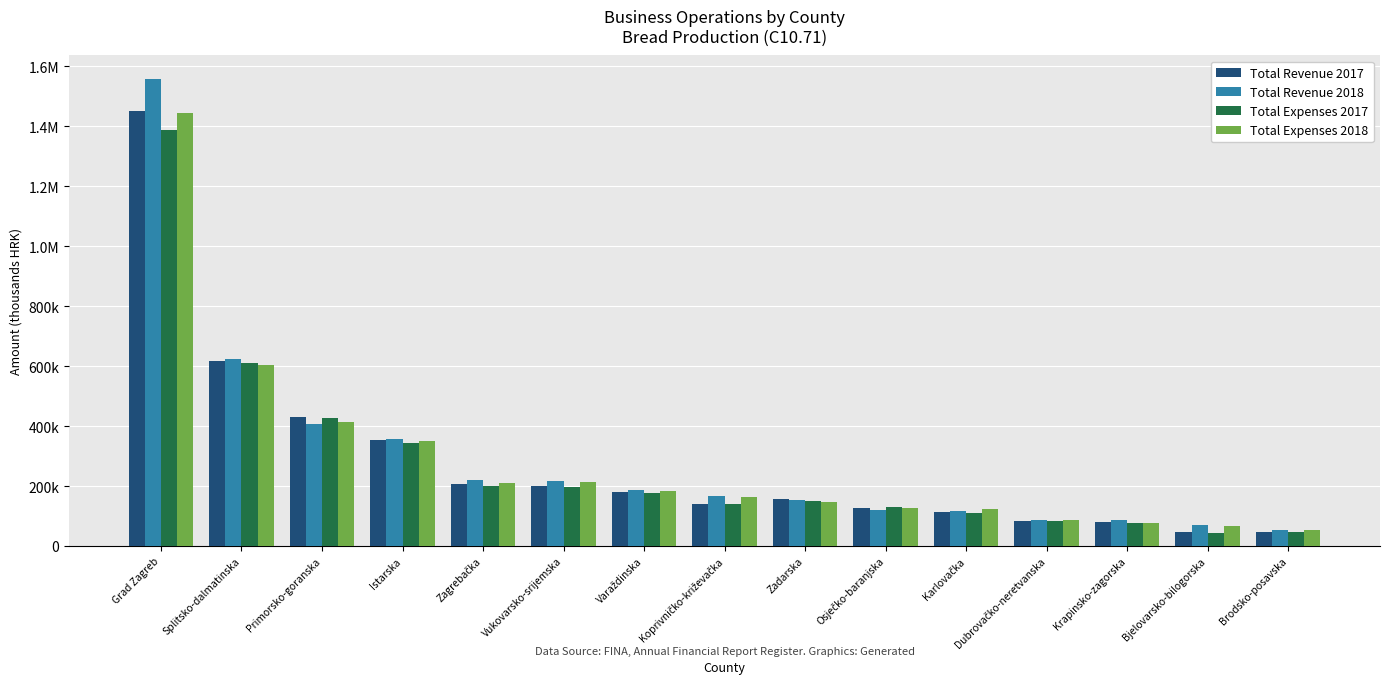

What position from the right is Zadarska?

7